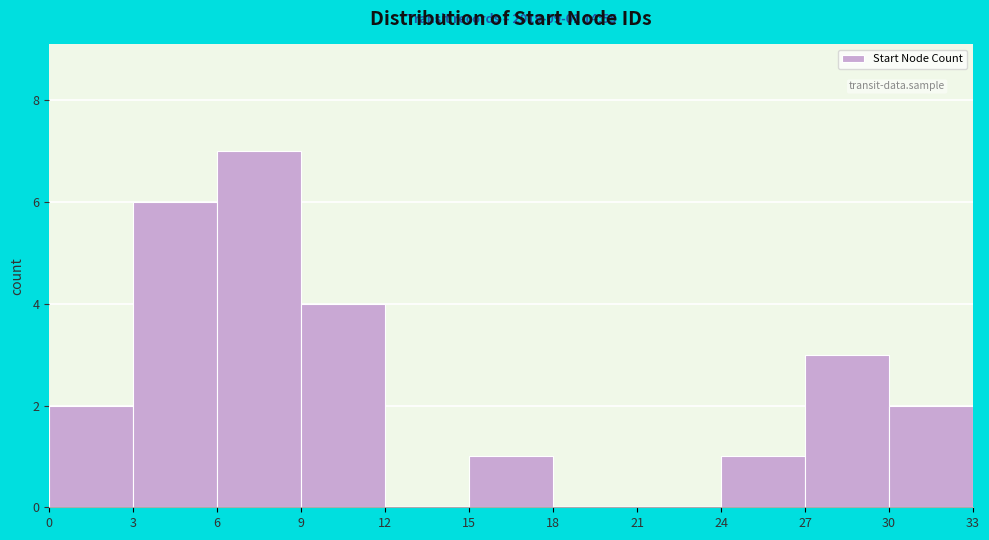

Over which range of the x-axis is the bar tallest?

6 to 9